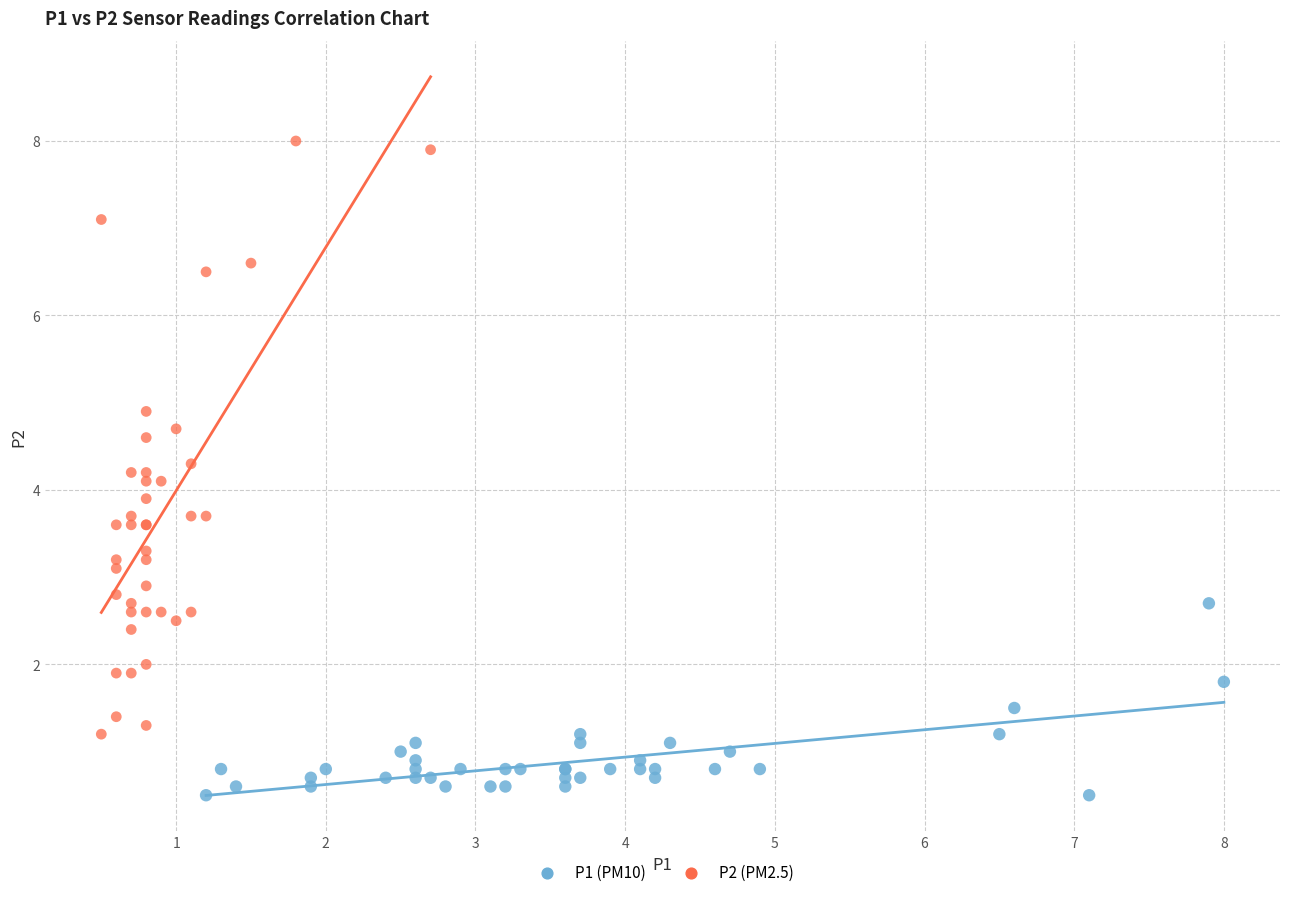

Which series has the widest spread of Y values?

P2 (PM2.5)